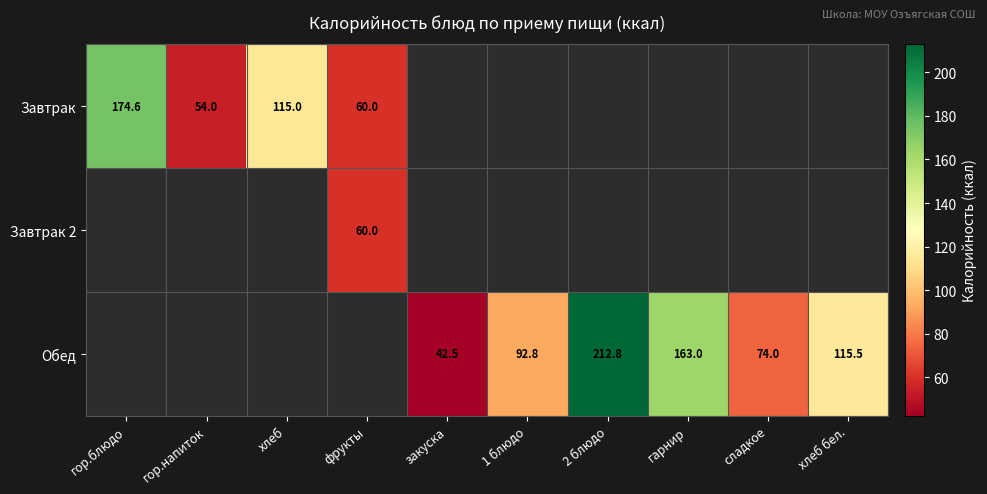

What is the sum of the Обед values at 1 блюдо and сладкое?

166.8